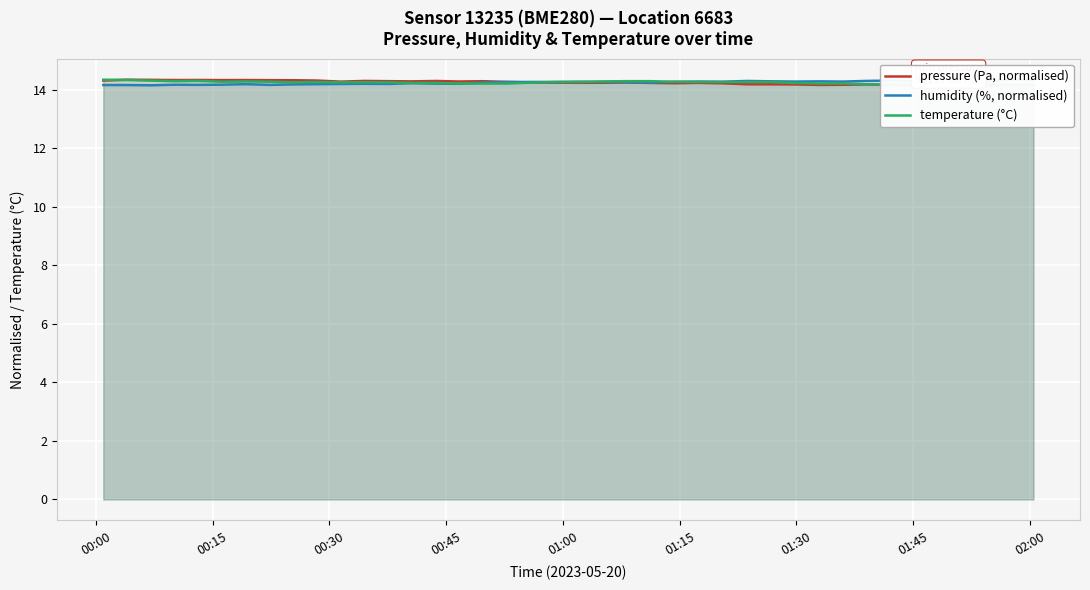

What is the average value of the humidity (%, normalised) series?

14.3